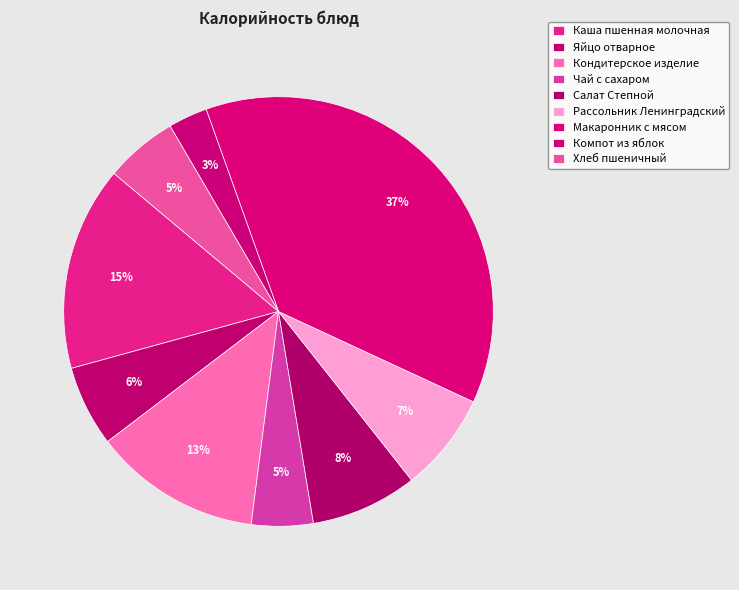

Count the number of slices in the pie.

9